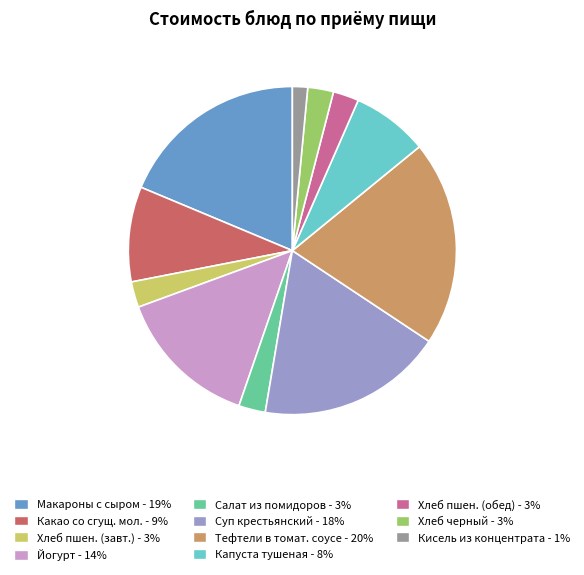

Is there any slice that represents more than half of the pie?

No